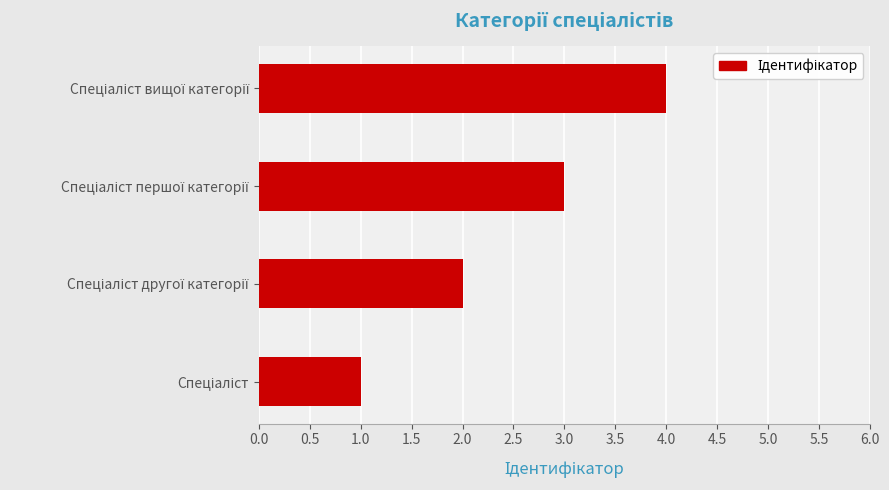

What is the sum of all values?

10